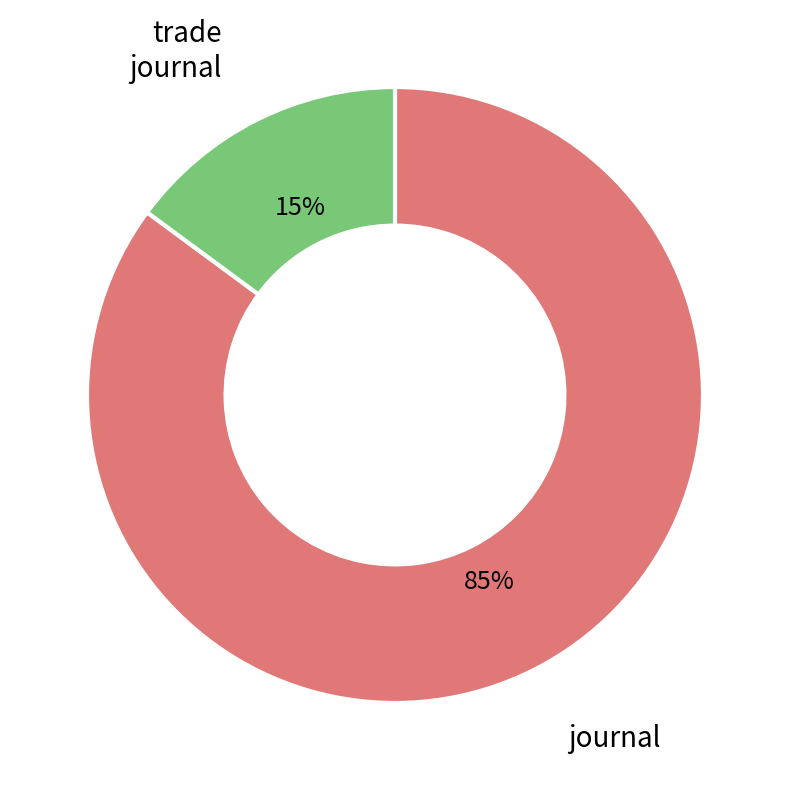

To the nearest percent, what is the difference between the largest and smallest slice percentages?

70%